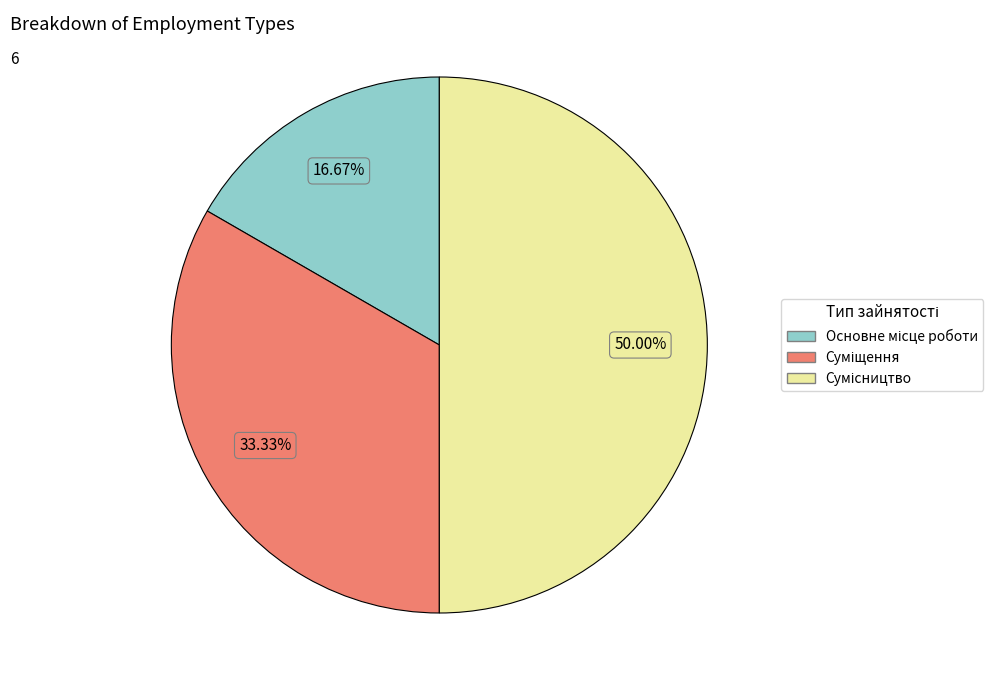

What is the change in value from Суміщення to Сумісництво?

+1